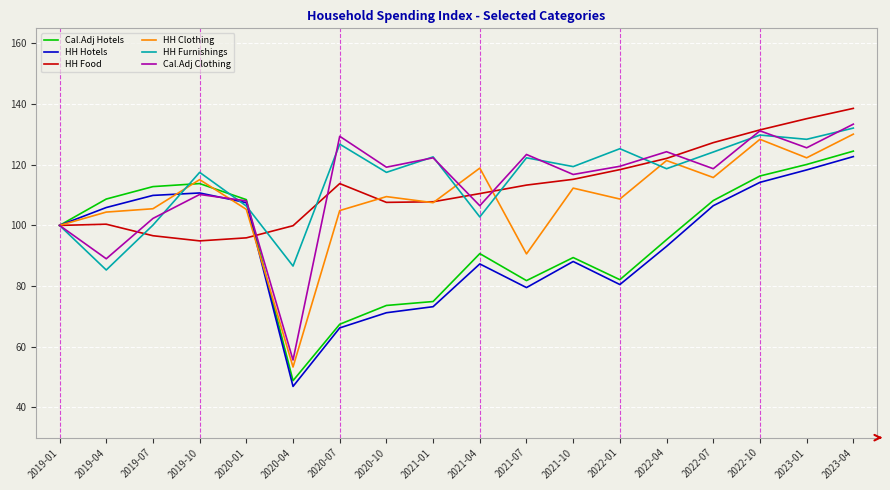

Rank the series at 2020-07 from highest to lowest value.

Cal.Adj Clothing, HH Furnishings, HH Food, HH Clothing, Cal.Adj Hotels, HH Hotels